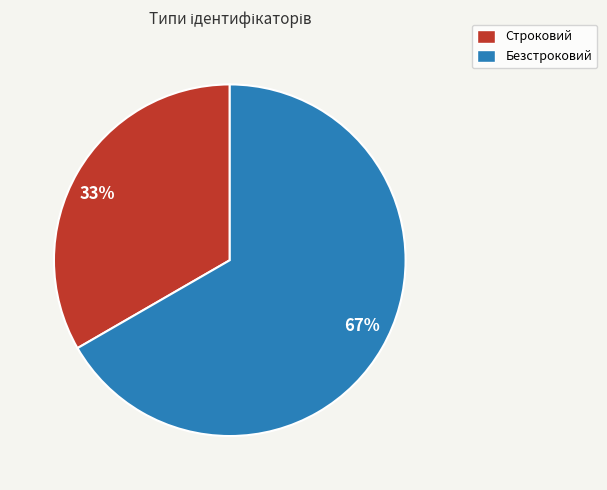

Is the sum of 33% and 67% greater than half?

Yes